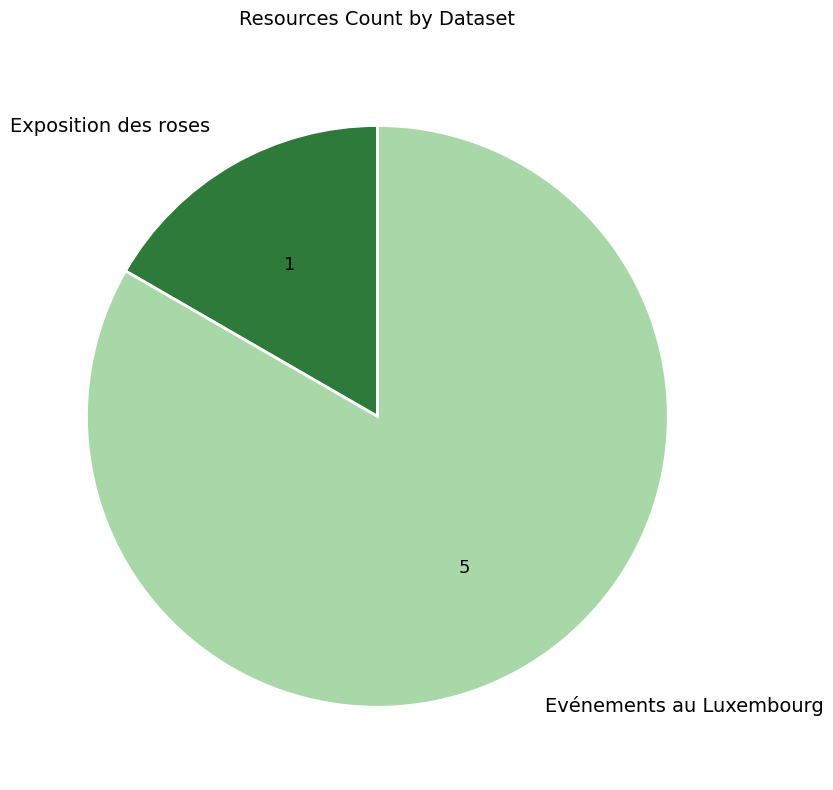

Do Evénements au Luxembourg and Exposition des roses together represent more than half of the pie?

Yes